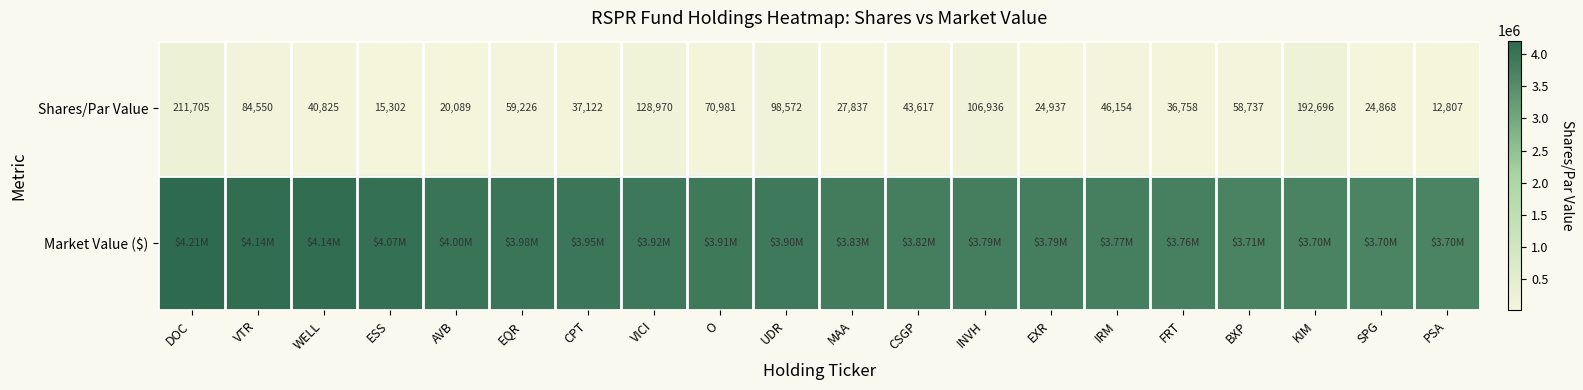

List the labels in order of Shares/Par Value value, smallest first.

PSA, ESS, AVB, SPG, EXR, MAA, FRT, CPT, WELL, CSGP, IRM, BXP, EQR, O, VTR, UDR, INVH, VICI, KIM, DOC